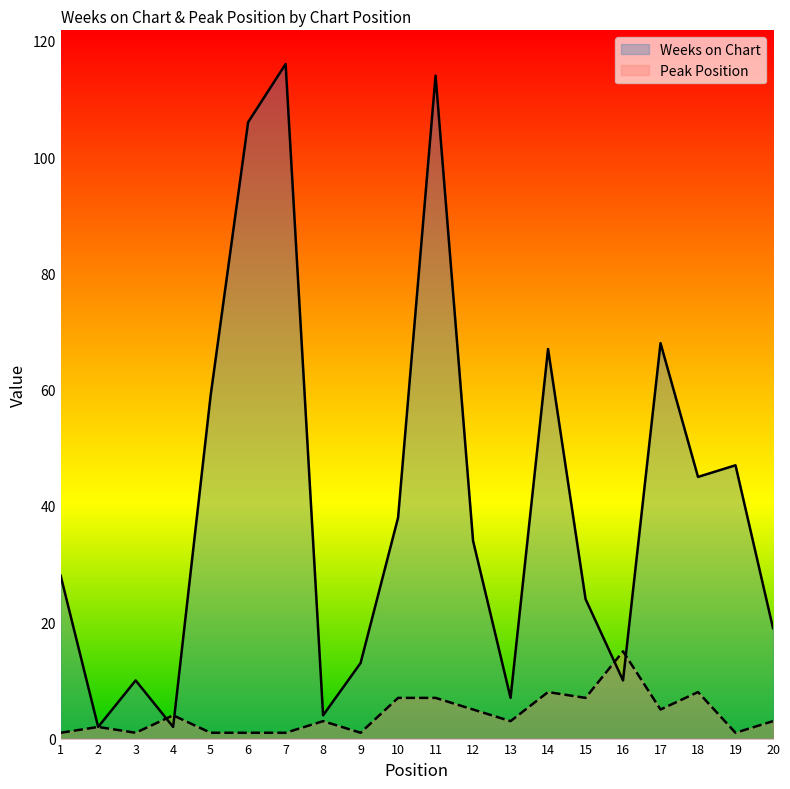

Reading left to right, what are all the values shown in this chart?

Weeks on Chart: 1=28	2=2	3=10	4=2	5=59	6=106	7=116	8=4	9=13	10=38	11=114	12=34	13=7	14=67	15=24	16=10	17=68	18=45	19=47	20=19
Peak Position: 1=1	2=2	3=1	4=4	5=1	6=1	7=1	8=3	9=1	10=7	11=7	12=5	13=3	14=8	15=7	16=15	17=5	18=8	19=1	20=3